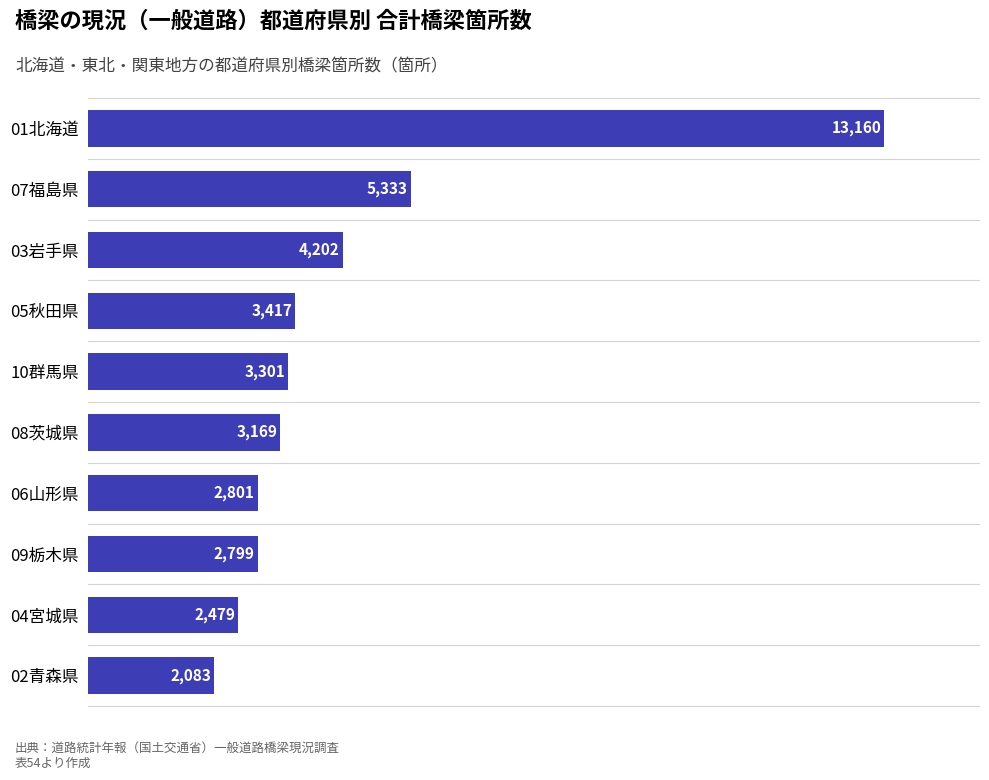

Does the chart contain stacked bars?

No